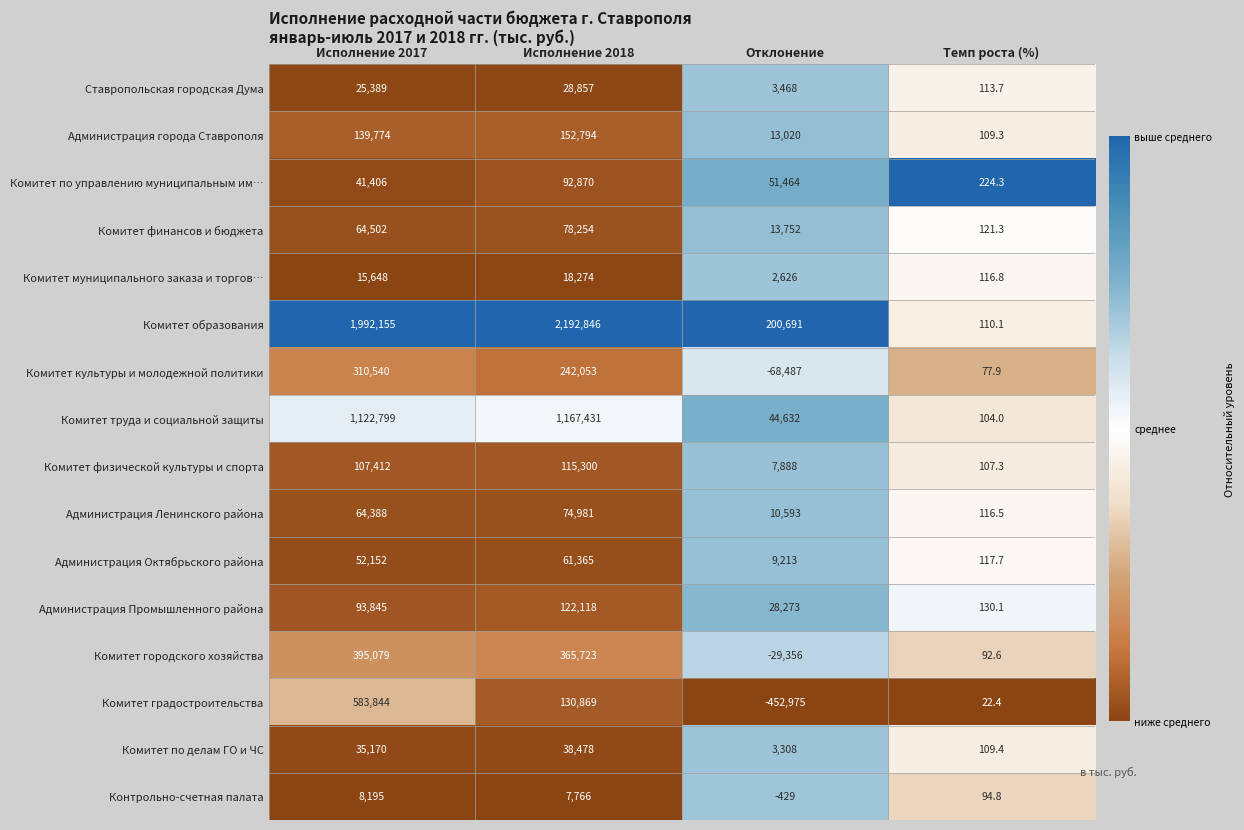

At which category is the sum across all series the highest?

Исполнение 2017